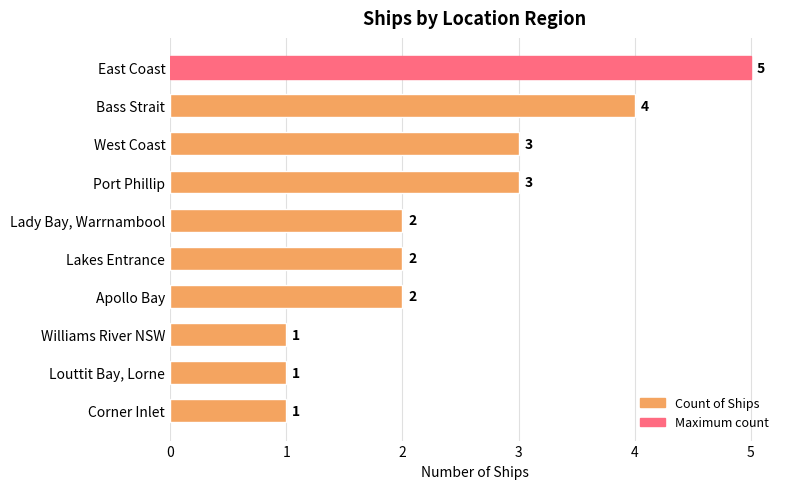

Is it true that the value at Apollo Bay is 3?

False